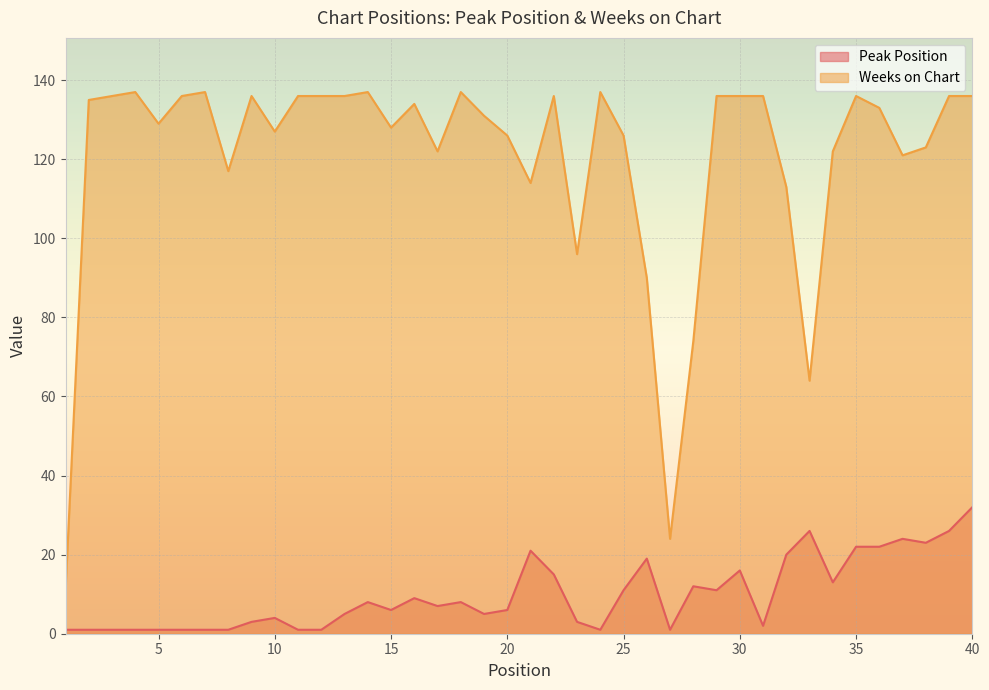

What is the sum of the Weeks on Chart values at 3 and 29?

272